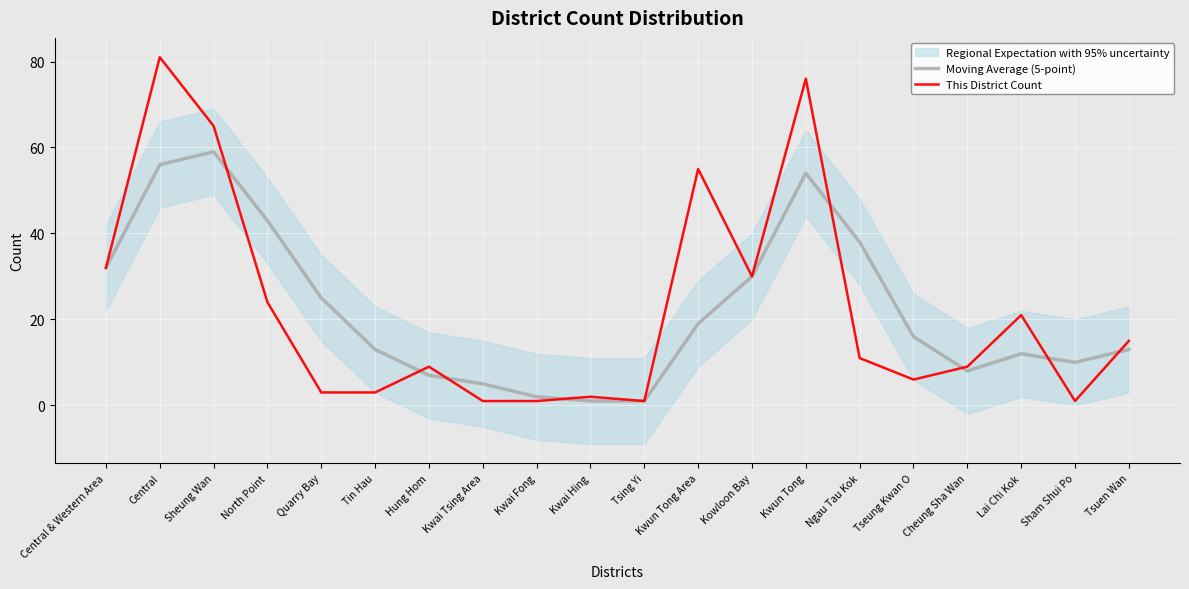

Reading right to left, transcribe all the data shown in this chart.

Moving Average (5-point): Tsuen Wan=13	Sham Shui Po=10	Lai Chi Kok=12	Cheung Sha Wan=8	Tseung Kwan O=16	Ngau Tau Kok=38	Kwun Tong=54	Kowloon Bay=30	Kwun Tong Area=19	Tsing Yi=1	Kwai Hing=1	Kwai Fong=2	Kwai Tsing Area=5	Hung Hom=7	Tin Hau=13	Quarry Bay=25	North Point=43	Sheung Wan=59	Central=56	Central & Western Area=32
This District Count: Tsuen Wan=15	Sham Shui Po=1	Lai Chi Kok=21	Cheung Sha Wan=9	Tseung Kwan O=6	Ngau Tau Kok=11	Kwun Tong=76	Kowloon Bay=30	Kwun Tong Area=55	Tsing Yi=1	Kwai Hing=2	Kwai Fong=1	Kwai Tsing Area=1	Hung Hom=9	Tin Hau=3	Quarry Bay=3	North Point=24	Sheung Wan=65	Central=81	Central & Western Area=32